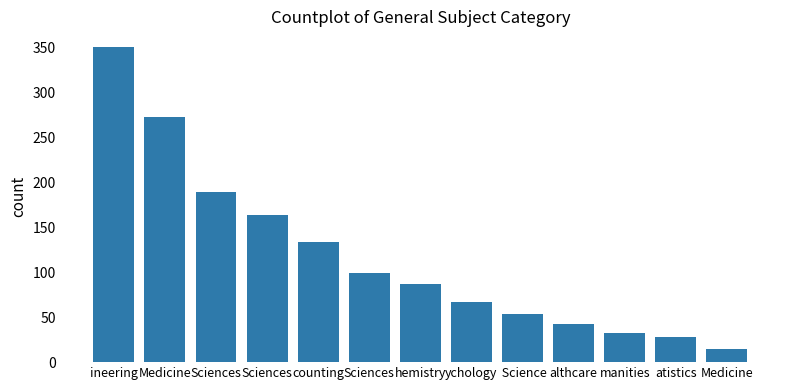

How many categories are shown in the chart?

13